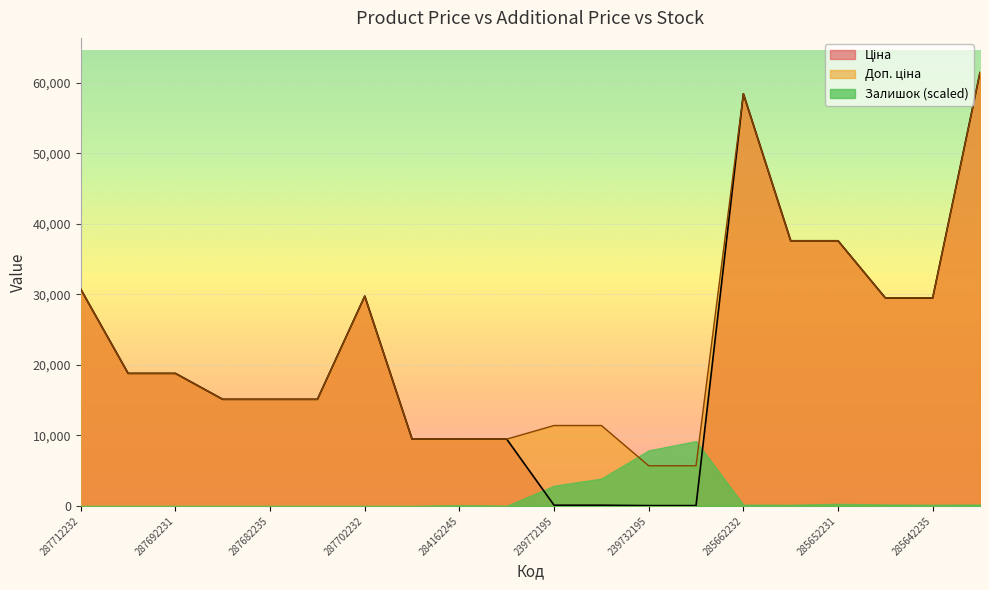

True or false: Доп. ціна and Ціна cross at least once.

False